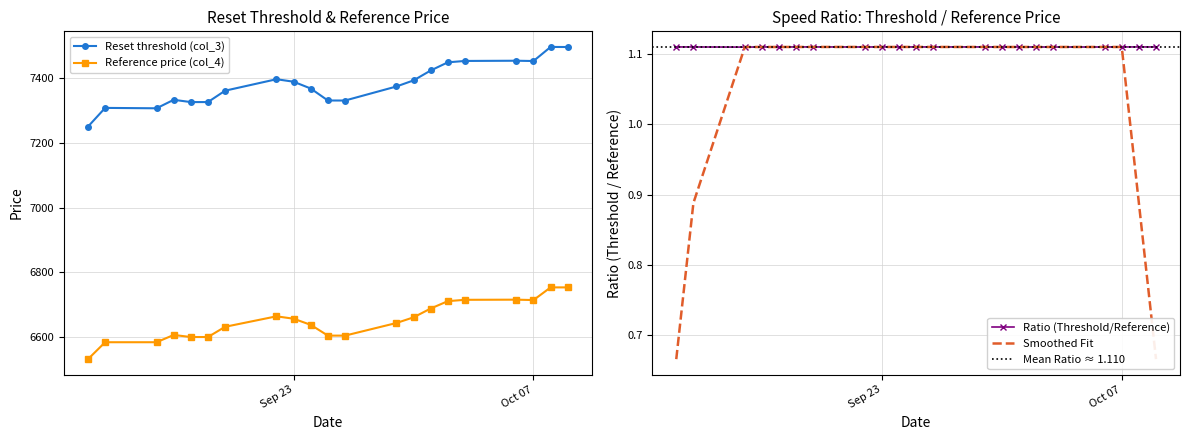

True or false: Reference price (col_4) has more than 2 interior local peaks.

True